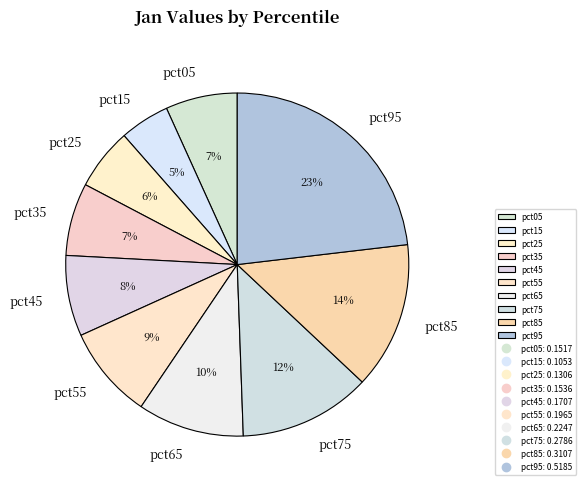

Do pct85 and pct15 together represent more than half of the pie?

No